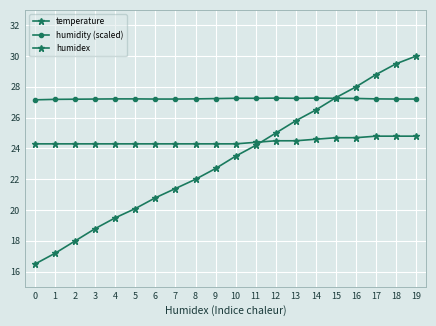

How many data points does each series have?

20